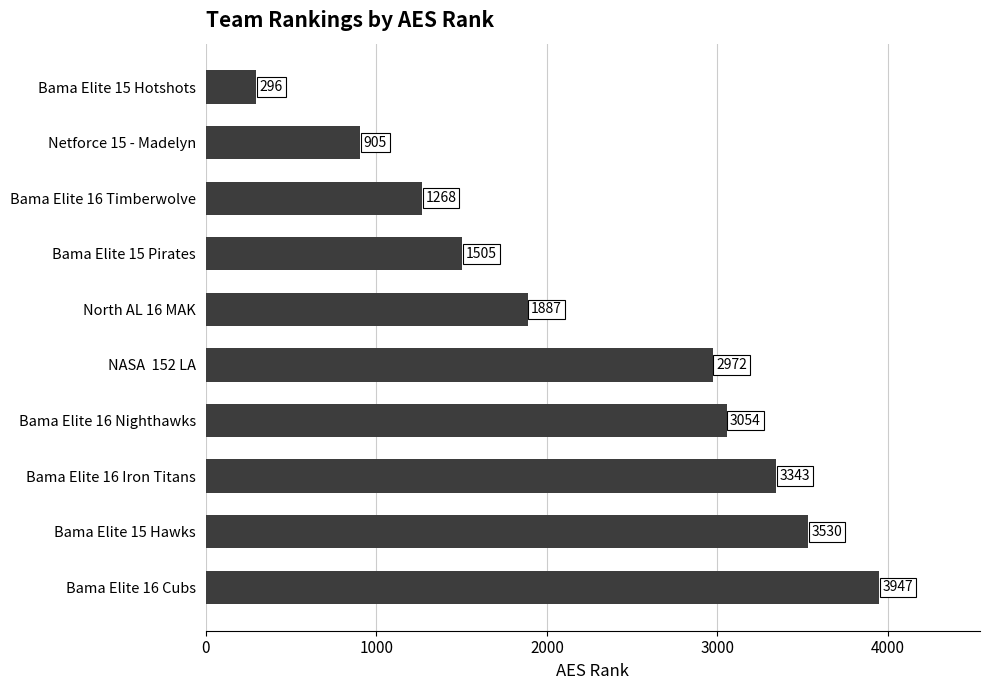

What is the label of the 9th bar from the bottom?

Netforce 15 - Madelyn